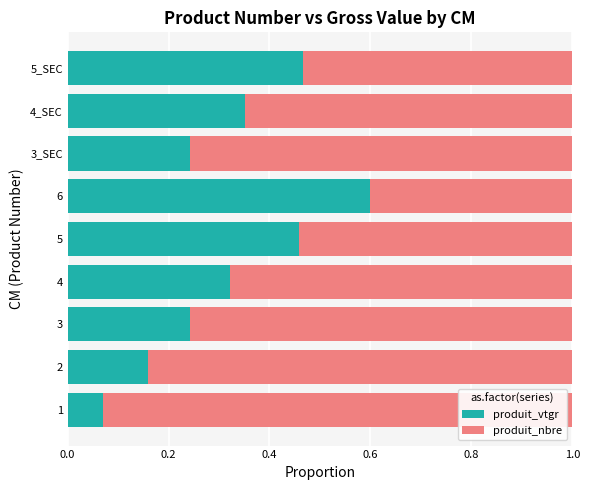

What are all the series names shown in the legend?

produit_vtgr, produit_nbre